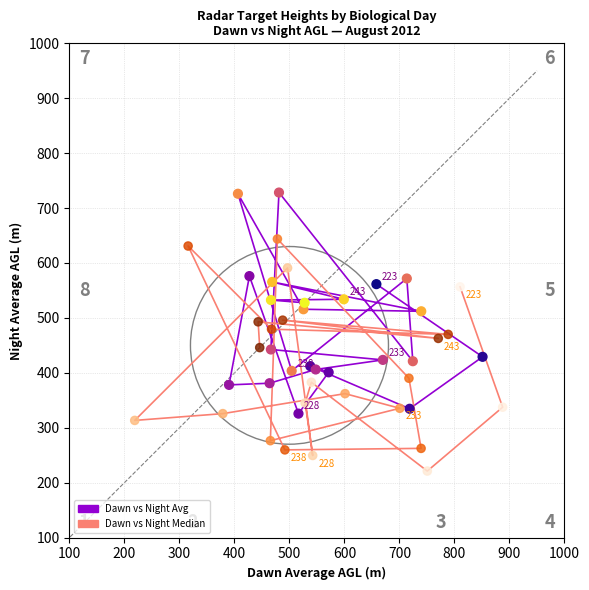

What are all the series names shown in the legend?

Dawn vs Night Avg, Dawn vs Night Median